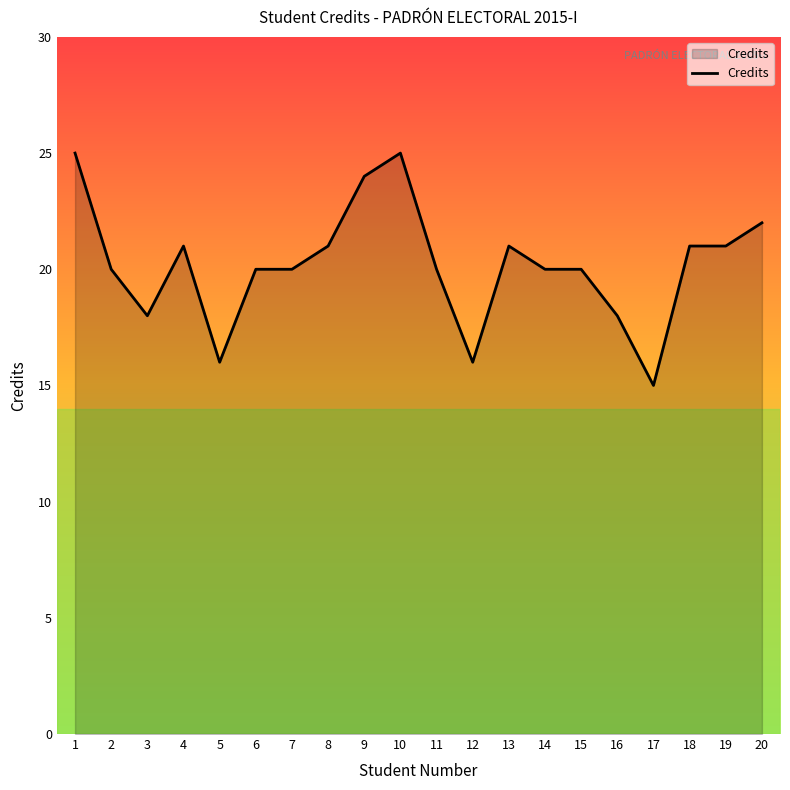

Between 16 and 19, which is larger?

19